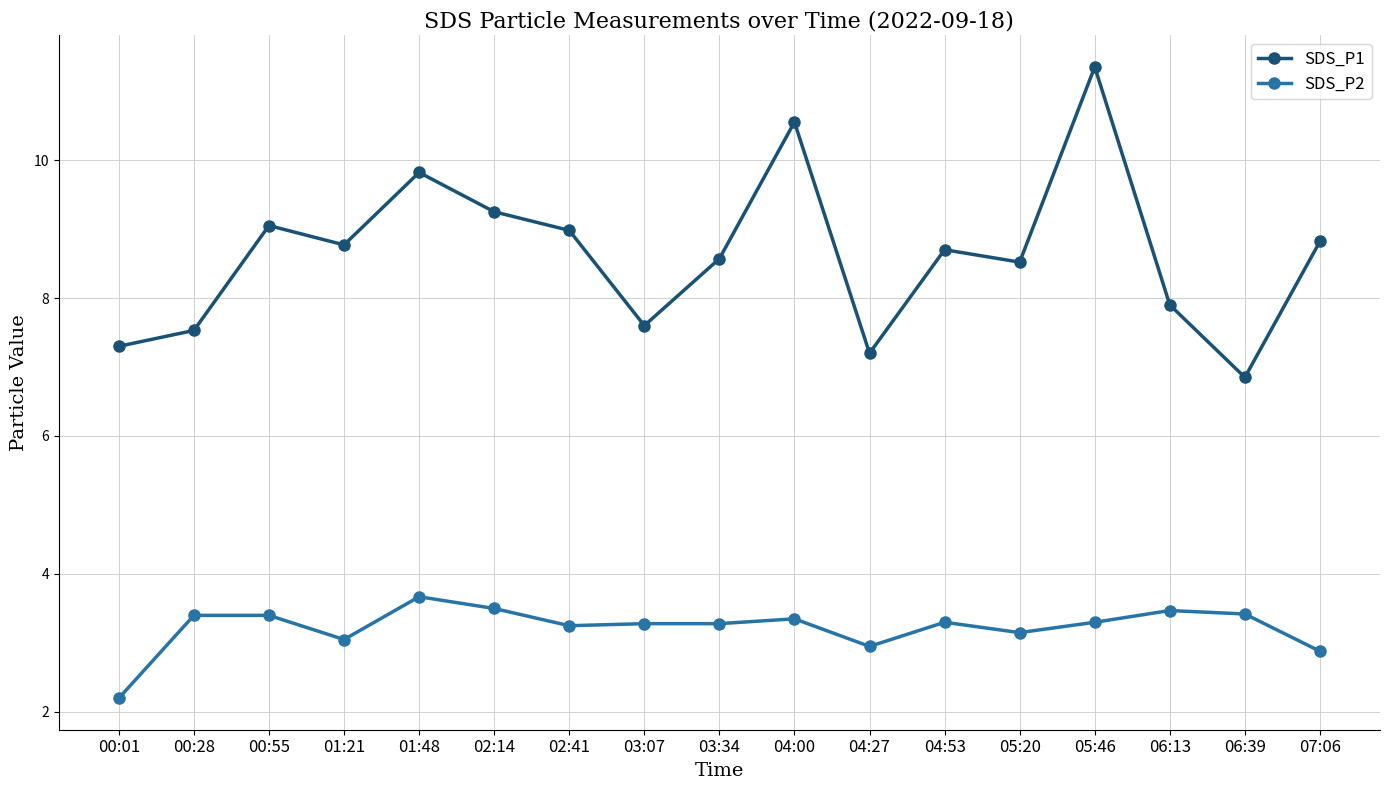

What is the average value of the SDS_P1 series?

8.6